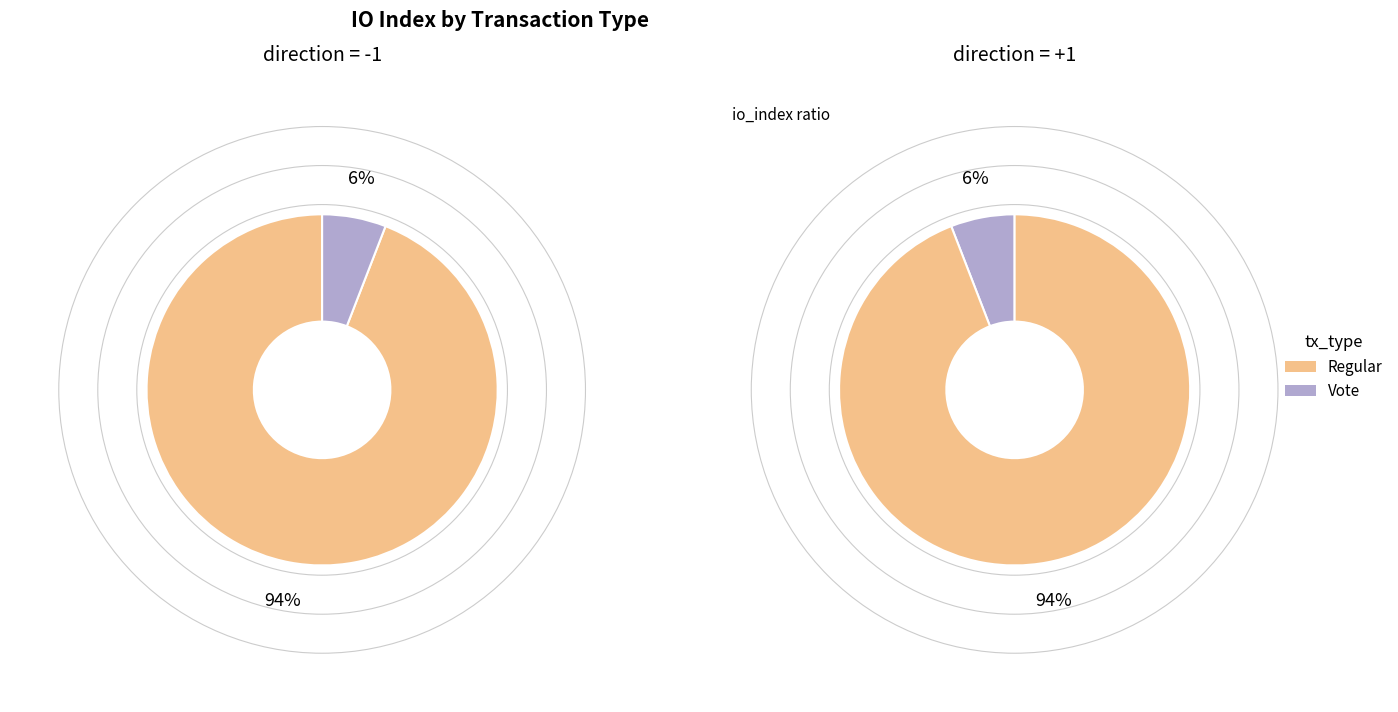

Which slice is the smallest?

Vote